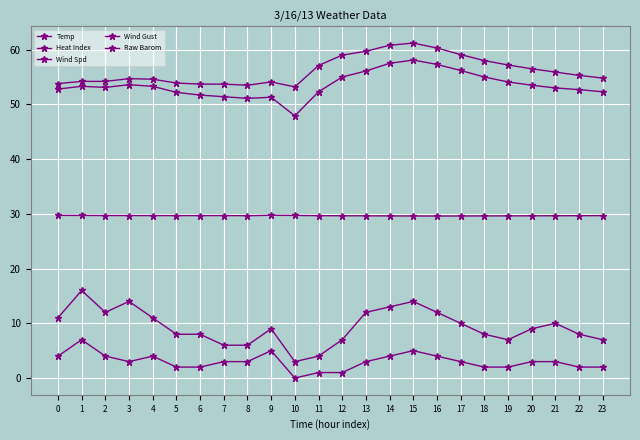

Reading right to left, transcribe all the data shown in this chart.

Temp: 52.3	52.7	53.0	53.5	54.1	55.0	56.2	57.3	58.1	57.5	56.1	55.0	52.3	47.9	51.3	51.1	51.4	51.7	52.2	53.3	53.6	53.1	53.3	52.8
Heat Index: 54.8	55.3	55.9	56.5	57.2	58.0	59.1	60.3	61.2	60.8	59.7	59.0	57.1	53.2	54.1	53.5	53.7	53.7	53.9	54.6	54.7	54.2	54.2	53.8
Wind Spd: 2.0	2.0	3.0	3.0	2.0	2.0	3.0	4.0	5.0	4.0	3.0	1.0	1.0	0.0	5.0	3.0	3.0	2.0	2.0	4.0	3.0	4.0	7.0	4.0
Wind Gust: 7.0	8.0	10.0	9.0	7.0	8.0	10.0	12.0	14.0	13.0	12.0	7.0	4.0	3.0	9.0	6.0	6.0	8.0	8.0	11.0	14.0	12.0	16.0	11.0
Raw Barom: 29.7	29.7	29.6	29.6	29.6	29.6	29.6	29.6	29.6	29.6	29.6	29.6	29.7	29.7	29.7	29.7	29.7	29.7	29.7	29.7	29.7	29.7	29.7	29.7